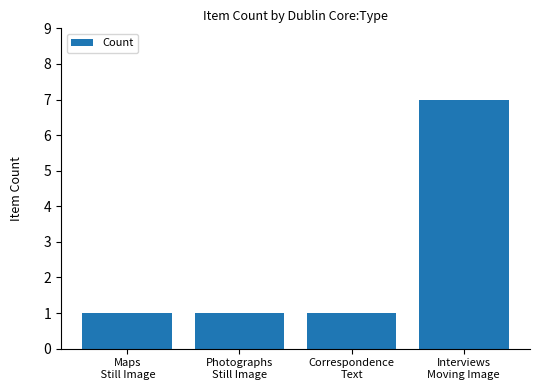

What is the sum of all values?

10